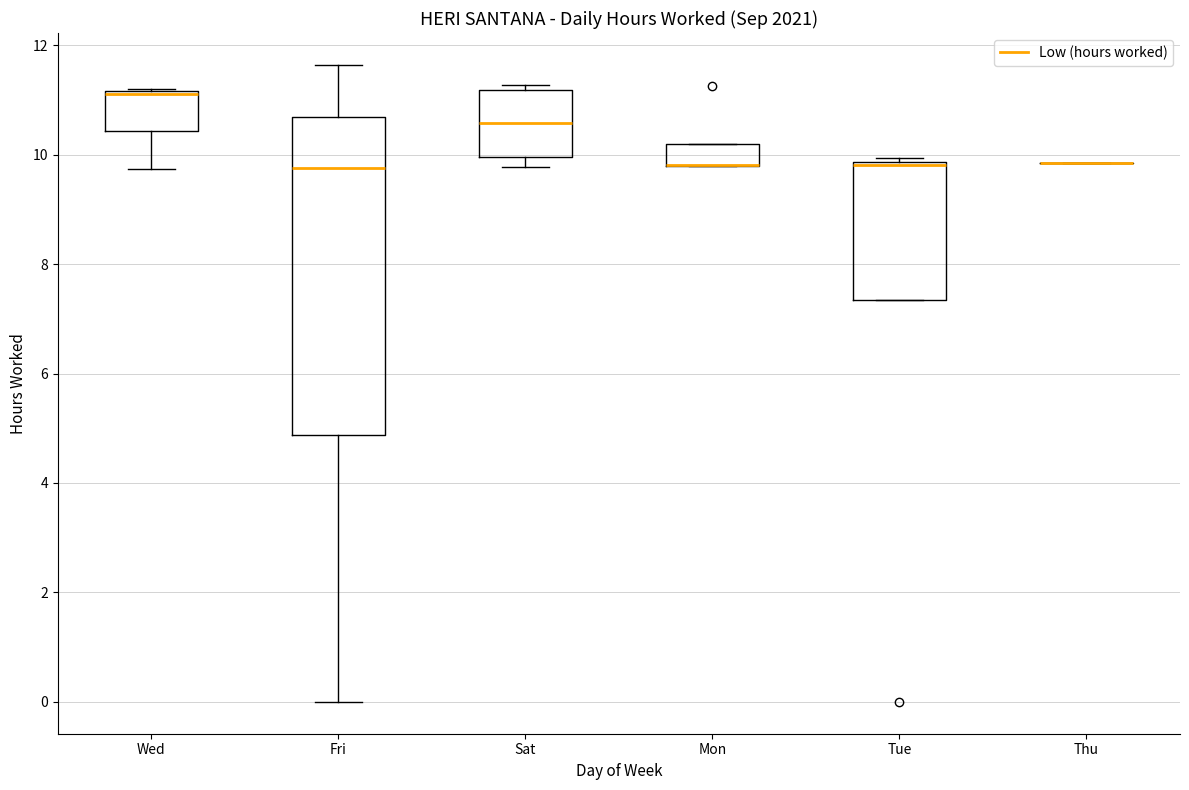

Where is the upper edge of the box for Mon on the y-axis? The values are not printed on the chart, so give them approximately, as read against the axis.

10.2